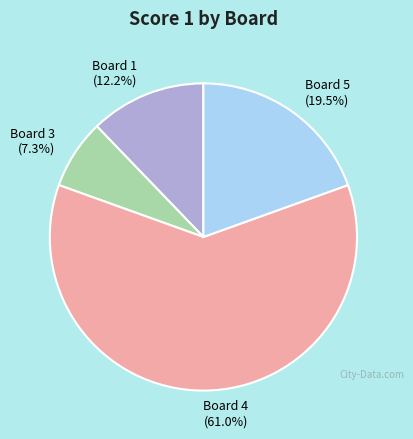

Rank the categories by value from lowest to highest.

Board 3, Board 1, Board 5, Board 4